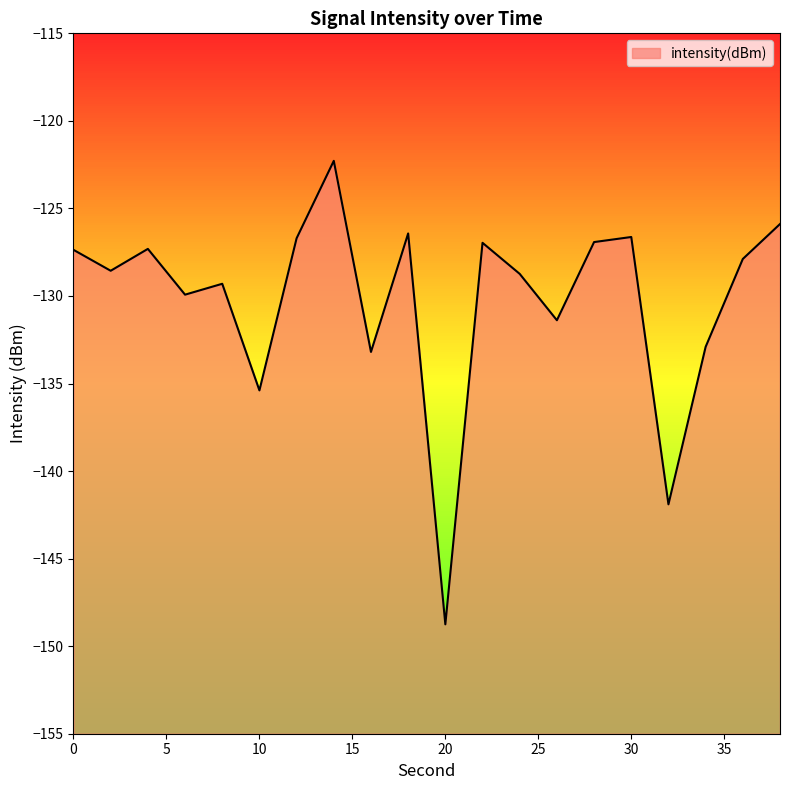

What is the difference between the second highest and second lowest values?

16.0